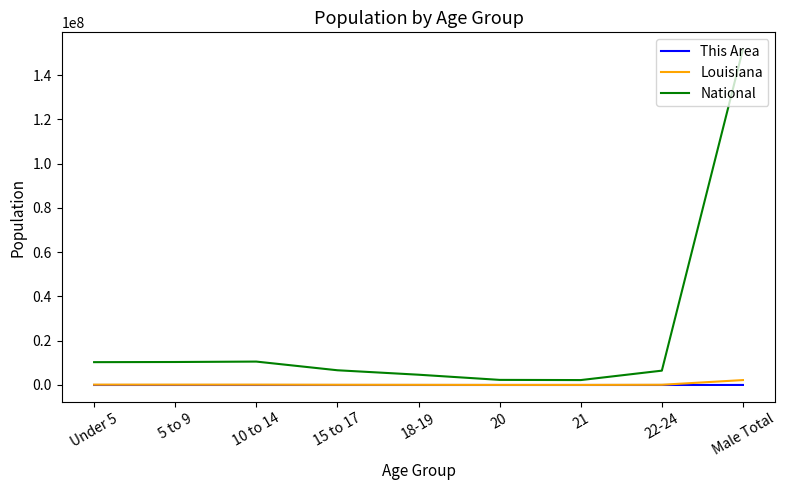

True or false: Louisiana has a value of 33822 at 20.

True